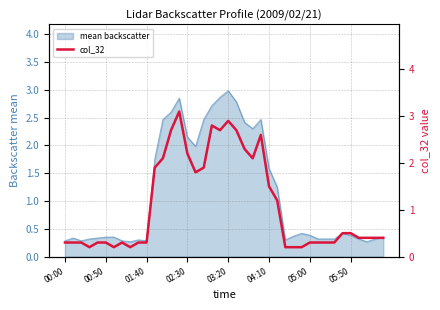

Is it true that the value at 36 is 0.2?

False